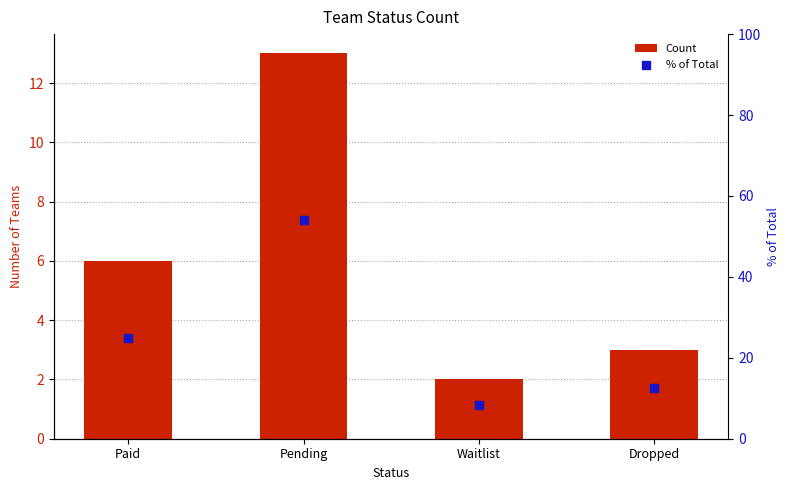

Which series contains the highest Y value?

% of Total